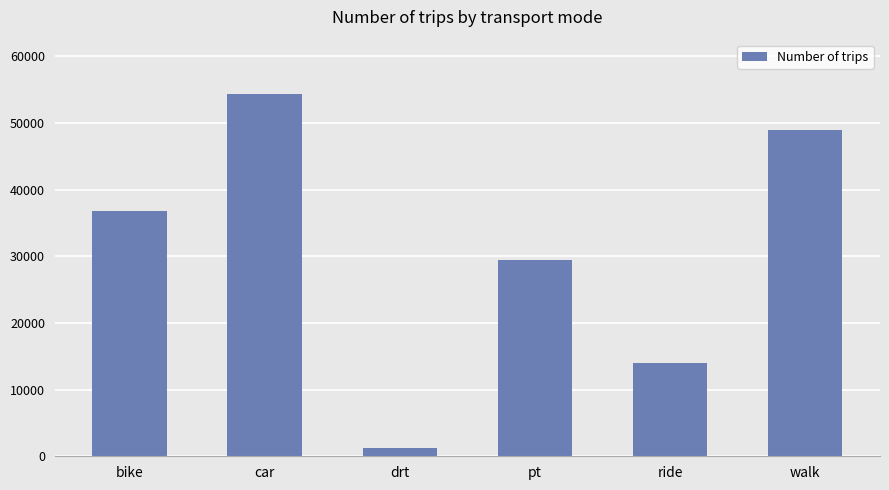

What is the difference between the maximum and second lowest values?

40373